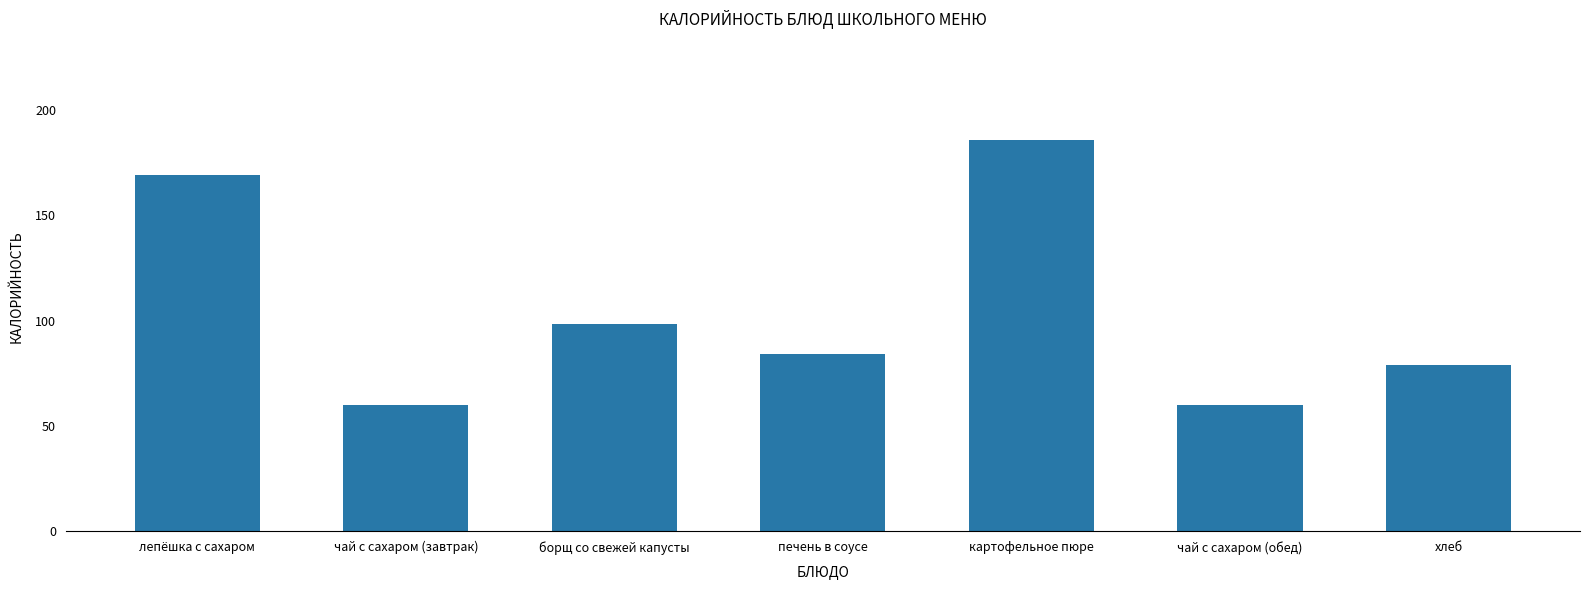

What is the difference between the values at хлеб and картофельное пюре?

106.7